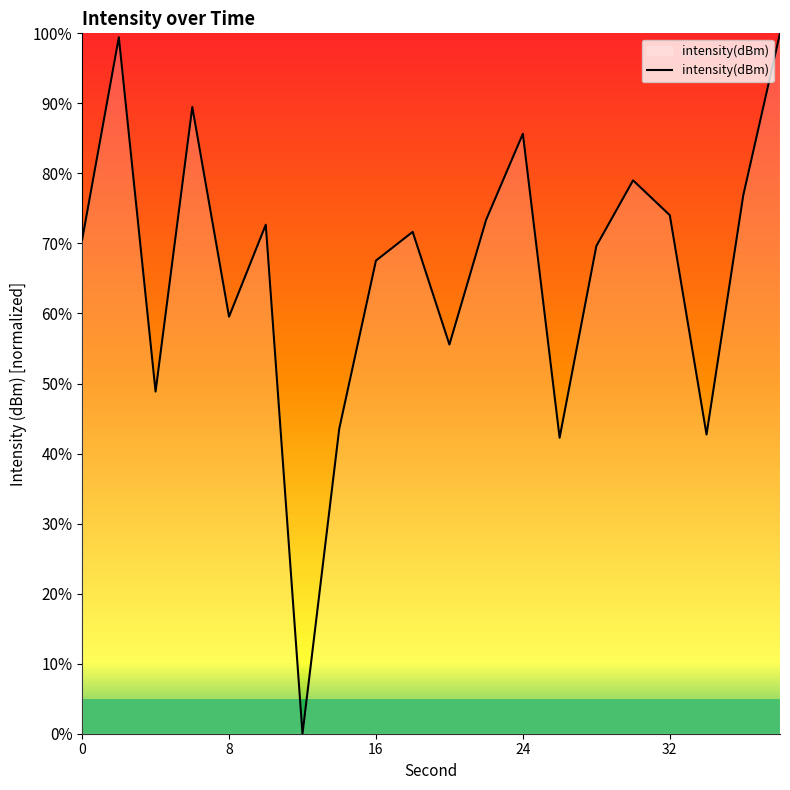

What is the difference between the maximum and minimum values?

100.0